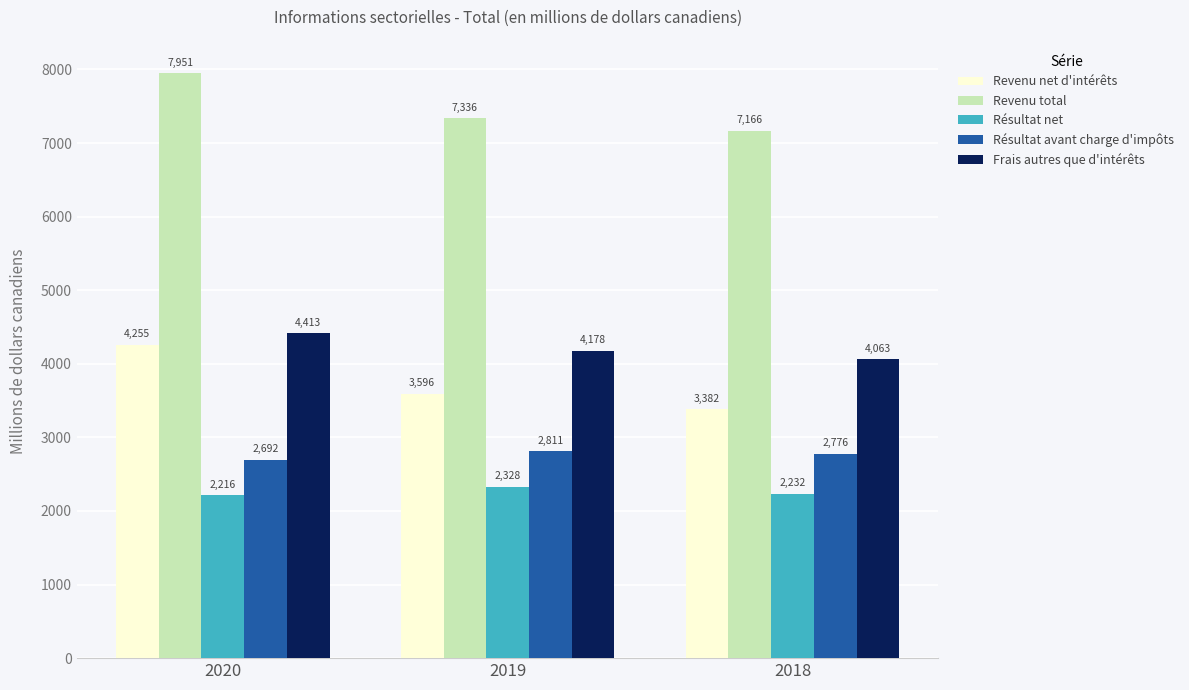

Reading left to right, transcribe all the data shown in this chart.

Revenu net d'intérêts: 2020=4255	2019=3596	2018=3382
Revenu total: 2020=7951	2019=7336	2018=7166
Résultat net: 2020=2216	2019=2328	2018=2232
Résultat avant charge d'impôts: 2020=2692	2019=2811	2018=2776
Frais autres que d'intérêts: 2020=4413	2019=4178	2018=4063